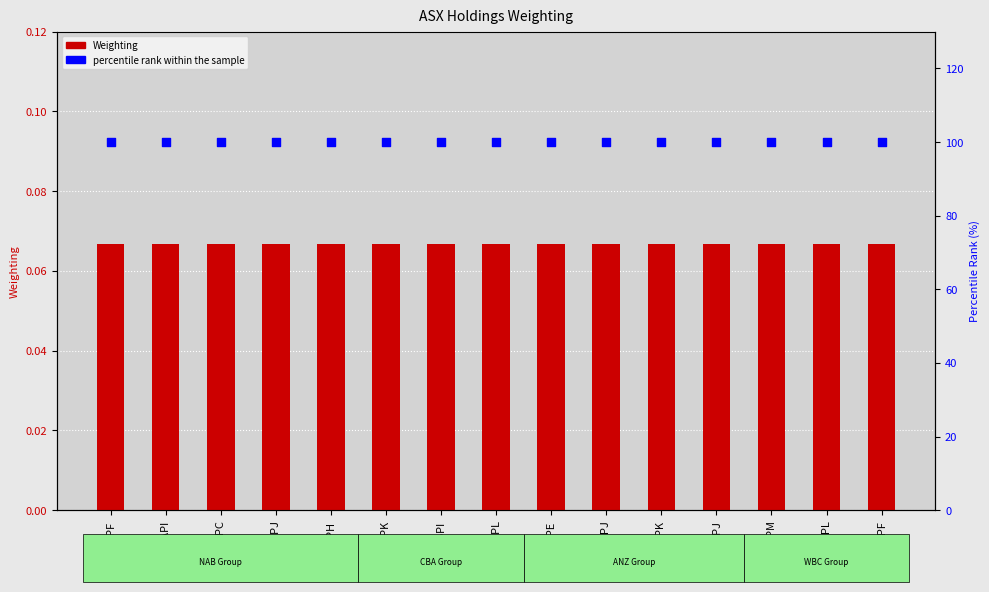

What are all the series names shown in the legend?

Weighting, percentile rank within the sample